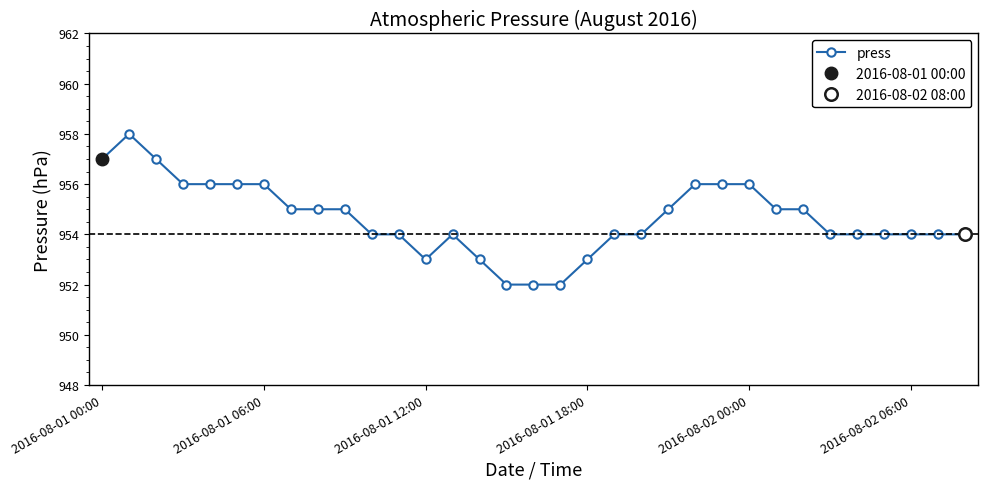

What is the lowest value of the press series?

952